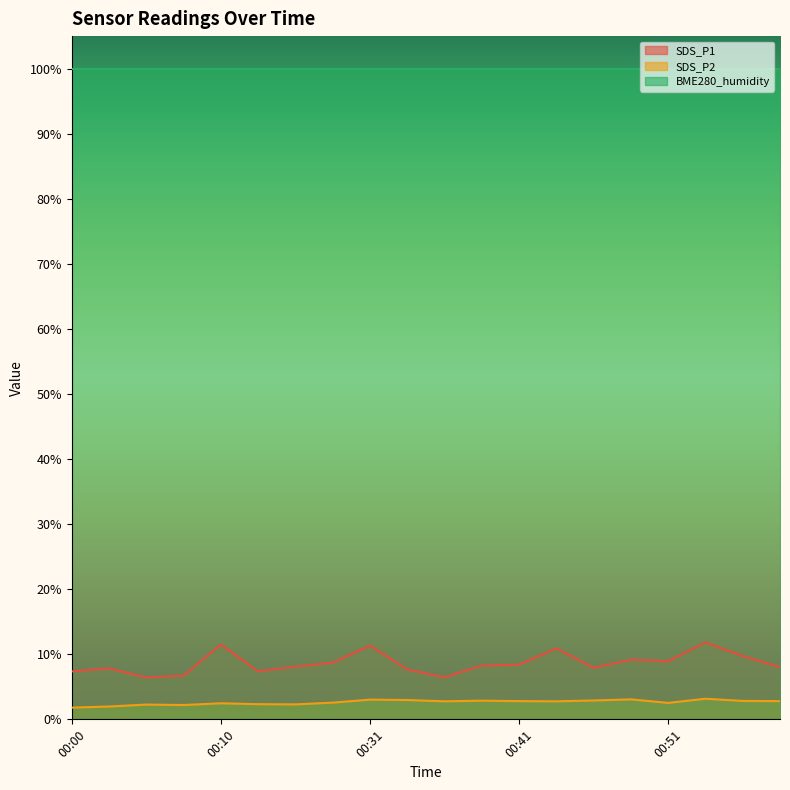

The SDS_P1 series shows 7.4 at 00:12. True or false?

True